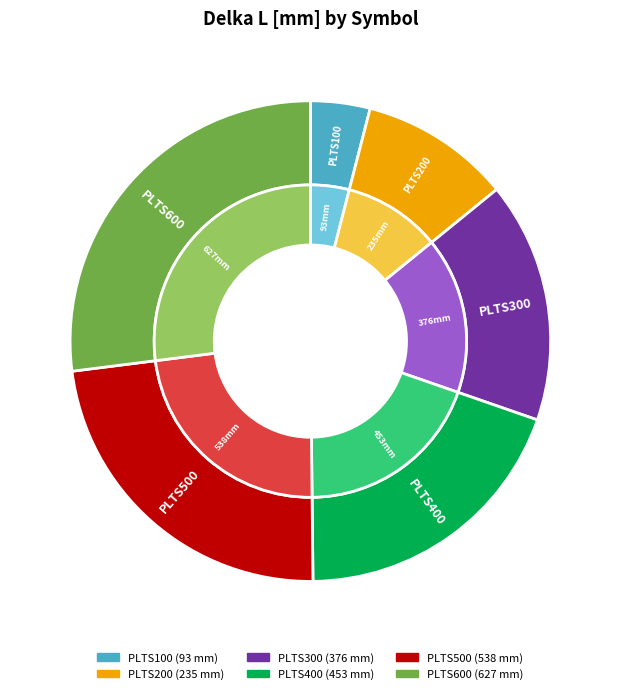

True or false: PLTS500 accounts for 23% of the total.

True